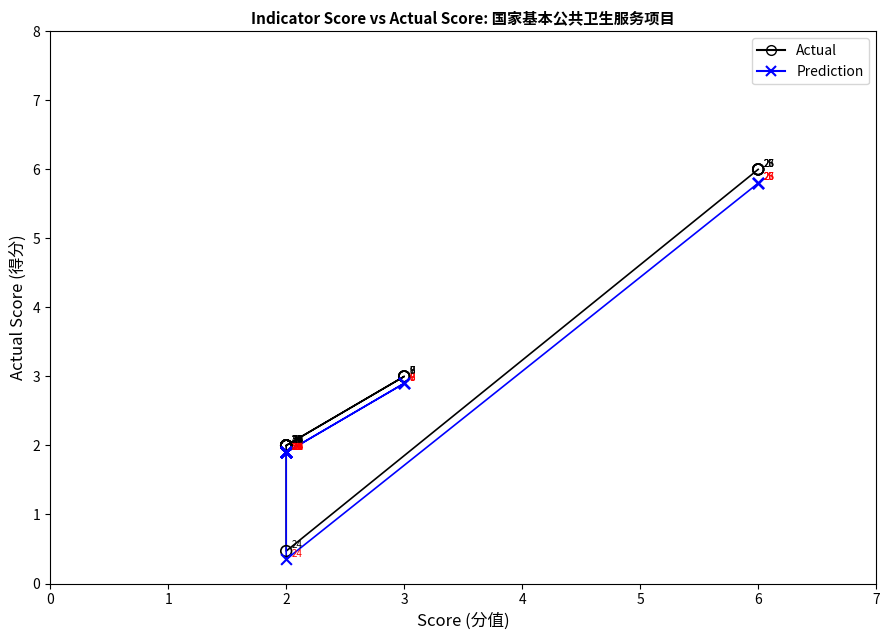

Across all series, what Y value is closest to 3?

3.0